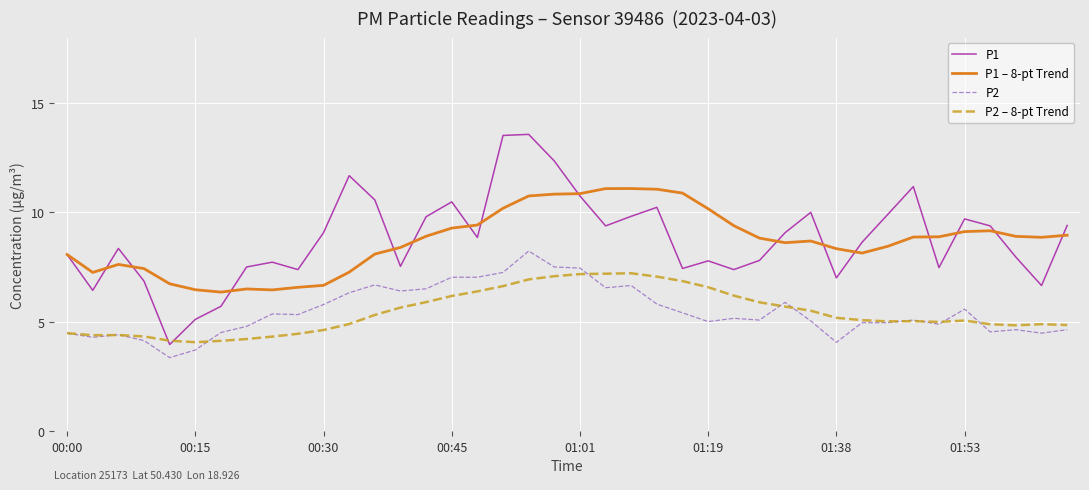

True or false: P2 and P1 cross at least once.

False